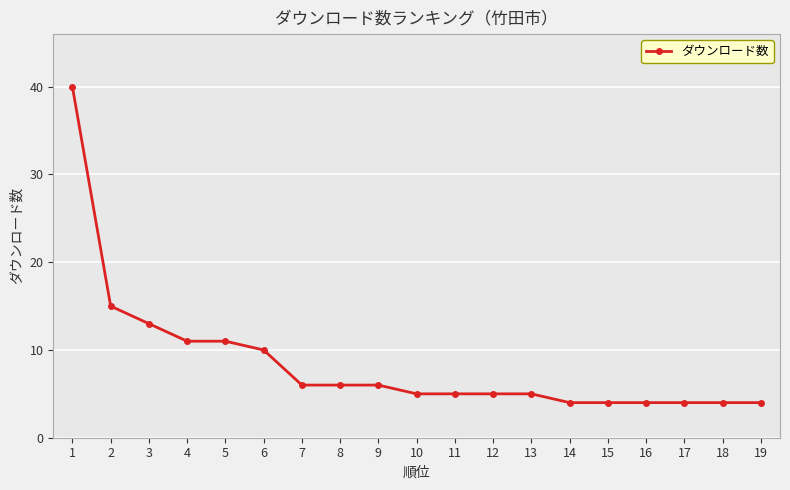

Read the value at 6, to the nearest 5.

10